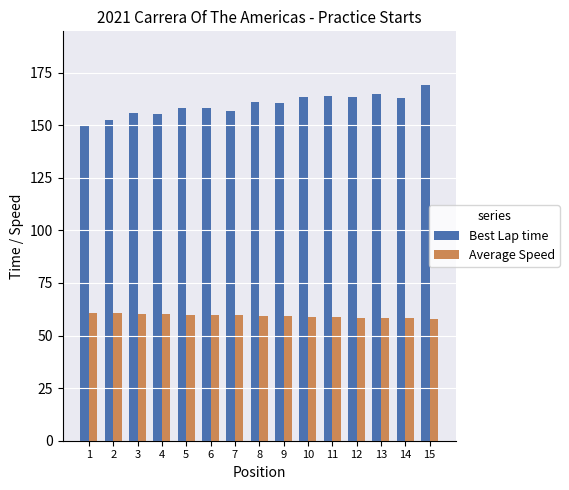

Which series has the widest spread of values?

Best Lap time